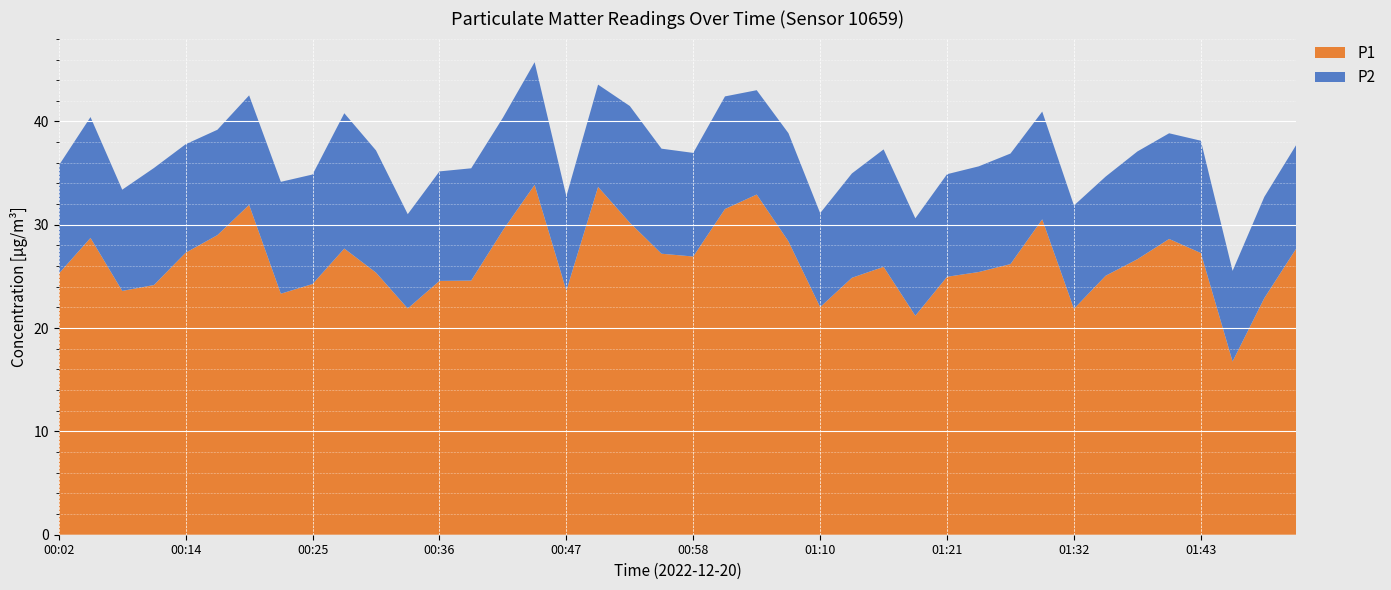

Reading right to left, what are all the values shown in this chart?

P1: 01:52=27.7	01:49=22.9	01:46=16.8	01:43=27.3	01:41=28.6	01:38=26.7	01:35=25.1	01:32=21.9	01:29=30.5	01:27=26.2	01:24=25.4	01:21=25.0	01:18=21.2	01:15=25.9	01:12=24.9	01:10=22.0	01:07=28.4	01:04=32.9	01:01=31.5	00:58=26.9	00:55=27.2	00:53=30.2	00:50=33.7	00:47=23.6	00:44=33.9	00:41=29.5	00:39=24.6	00:36=24.6	00:33=21.9	00:30=25.4	00:28=27.7	00:25=24.3	00:22=23.3	00:19=31.9	00:16=29.0	00:14=27.3	00:11=24.2	00:08=23.6	00:05=28.7	00:02=25.3
P2: 01:52=10.0	01:49=9.8	01:46=8.8	01:43=10.9	01:41=10.2	01:38=10.4	01:35=9.6	01:32=10.0	01:29=10.4	01:27=10.7	01:24=10.2	01:21=9.9	01:18=9.4	01:15=11.4	01:12=10.1	01:10=9.1	01:07=10.5	01:04=10.1	01:01=10.9	00:58=10.0	00:55=10.2	00:53=11.3	00:50=9.9	00:47=9.1	00:44=11.9	00:41=10.9	00:39=10.9	00:36=10.6	00:33=9.1	00:30=11.8	00:28=13.1	00:25=10.6	00:22=10.8	00:19=10.6	00:16=10.2	00:14=10.5	00:11=11.3	00:08=9.8	00:05=11.7	00:02=10.5